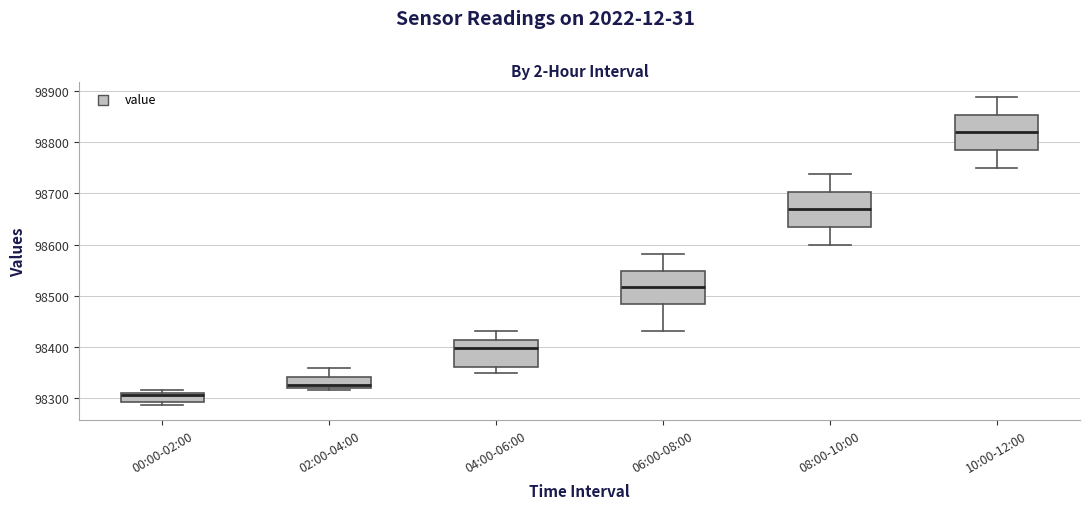

Reading left to right, transcribe this box plot: for each box, give where its median line is, the range the box spans, and where its two whiskers end, as read against the y-axis. The values are not printed on the chart, so give them approximately, as read against the axis.

00:00-02:00: median 98310 (just below the box's upper edge), box 98290 to 98310, whiskers 98290 (just below the box's lower edge) to 98320
02:00-04:00: median 98330, box 98320 to 98340, whiskers 98320 (just below the box's lower edge) to 98360
04:00-06:00: median 98400, box 98360 to 98410, whiskers 98350 to 98430
06:00-08:00: median 98520, box 98480 to 98550, whiskers 98430 to 98580
08:00-10:00: median 98670, box 98630 to 98700, whiskers 98600 to 98740
10:00-12:00: median 98820, box 98780 to 98850, whiskers 98750 to 98890